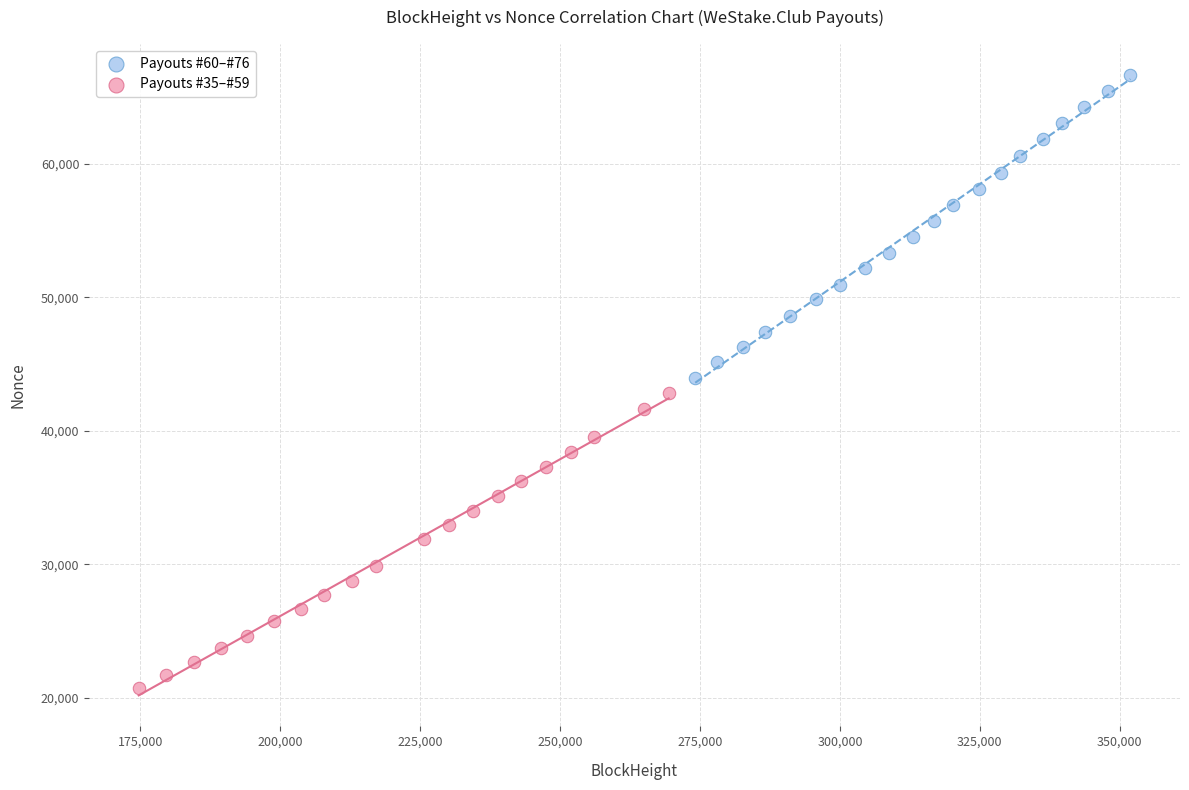

Which series contains the highest Y value?

Payouts #60–#76